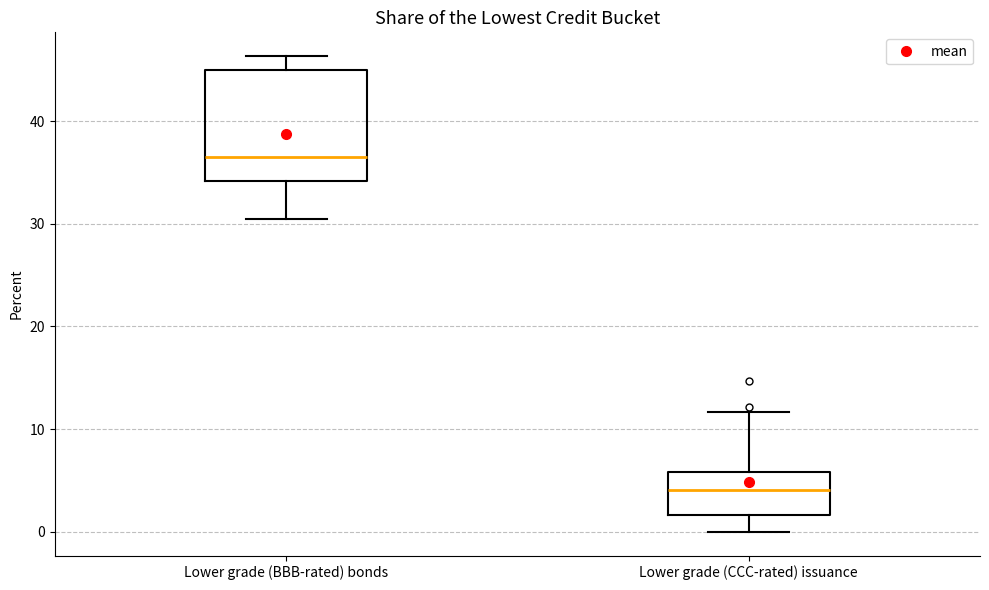

Reading left to right, transcribe this box plot: for each box, give where its median line is, the range the box spans, and where its two whiskers end, as read against the y-axis. The values are not printed on the chart, so give them approximately, as read against the axis.

Lower grade (BBB-rated) bonds: median 36, box 34 to 45, whiskers 30 to 46
Lower grade (CCC-rated) issuance: median 4, box 2 to 6, whiskers 0 to 12